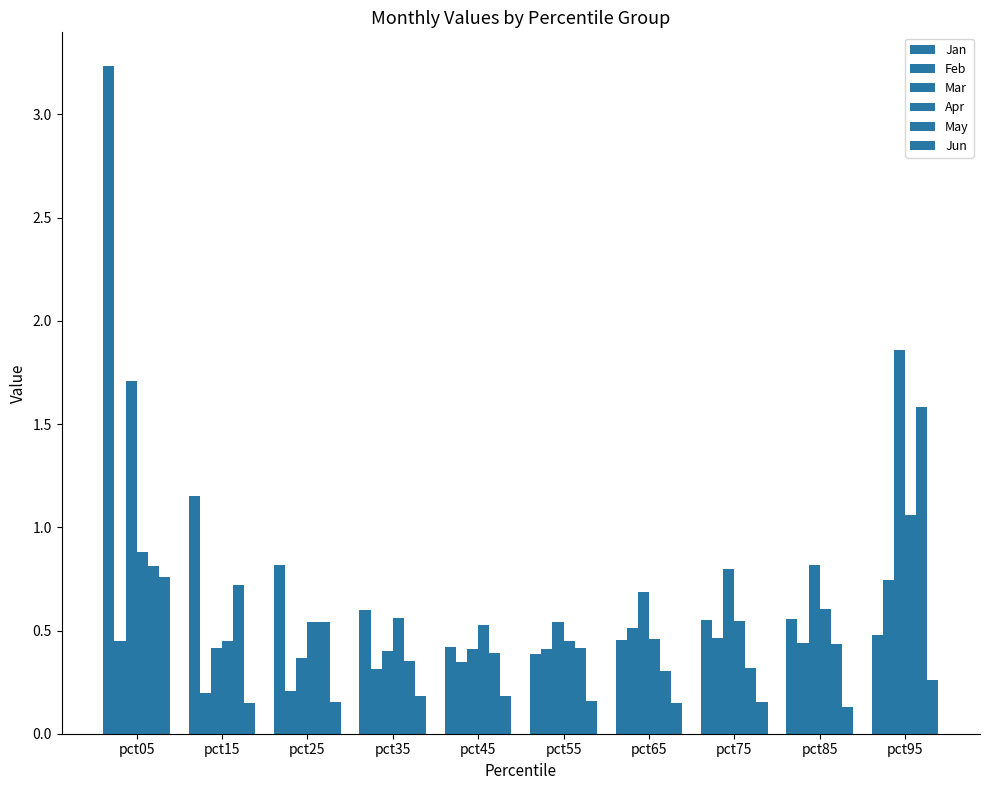

Reading left to right, extract all data points from this chart.

Jan: pct05=3.2	pct15=1.1	pct25=0.8	pct35=0.6	pct45=0.4	pct55=0.4	pct65=0.5	pct75=0.5	pct85=0.6	pct95=0.5
Feb: pct05=0.4	pct15=0.2	pct25=0.2	pct35=0.3	pct45=0.3	pct55=0.4	pct65=0.5	pct75=0.5	pct85=0.4	pct95=0.7
Mar: pct05=1.7	pct15=0.4	pct25=0.4	pct35=0.4	pct45=0.4	pct55=0.5	pct65=0.7	pct75=0.8	pct85=0.8	pct95=1.9
Apr: pct05=0.9	pct15=0.5	pct25=0.5	pct35=0.6	pct45=0.5	pct55=0.5	pct65=0.5	pct75=0.5	pct85=0.6	pct95=1.1
May: pct05=0.8	pct15=0.7	pct25=0.5	pct35=0.4	pct45=0.4	pct55=0.4	pct65=0.3	pct75=0.3	pct85=0.4	pct95=1.6
Jun: pct05=0.8	pct15=0.1	pct25=0.2	pct35=0.2	pct45=0.2	pct55=0.2	pct65=0.2	pct75=0.2	pct85=0.1	pct95=0.3